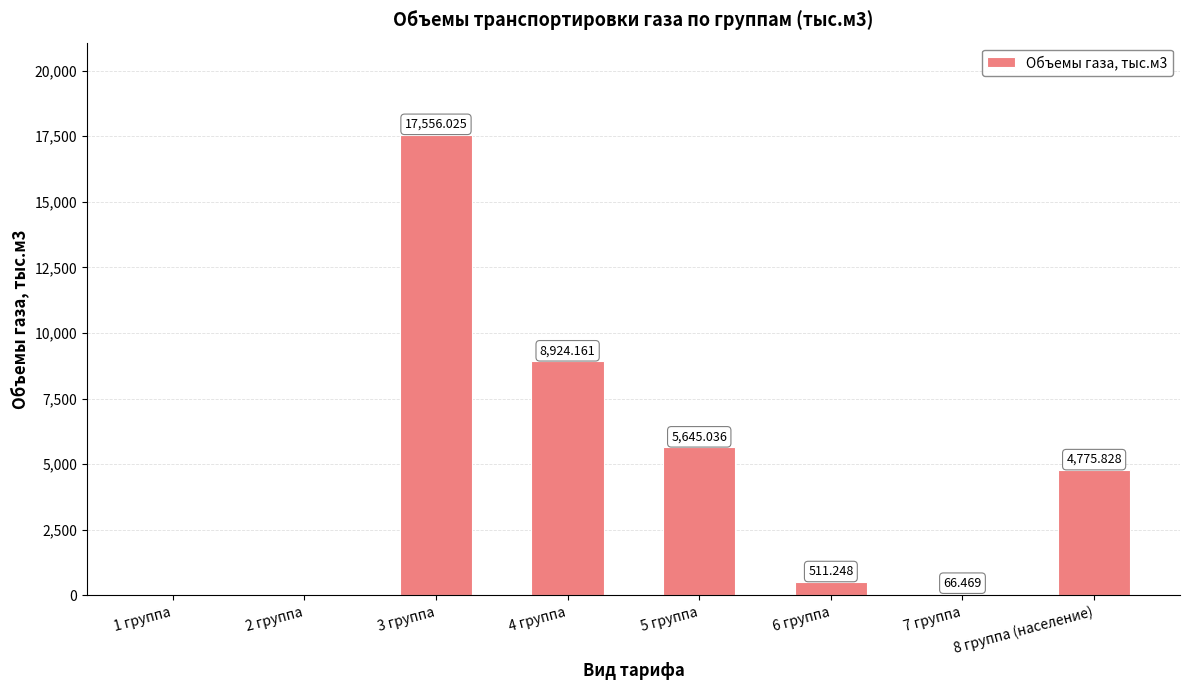

What is the difference between the values at 7 группа and 1 группа?

66.5